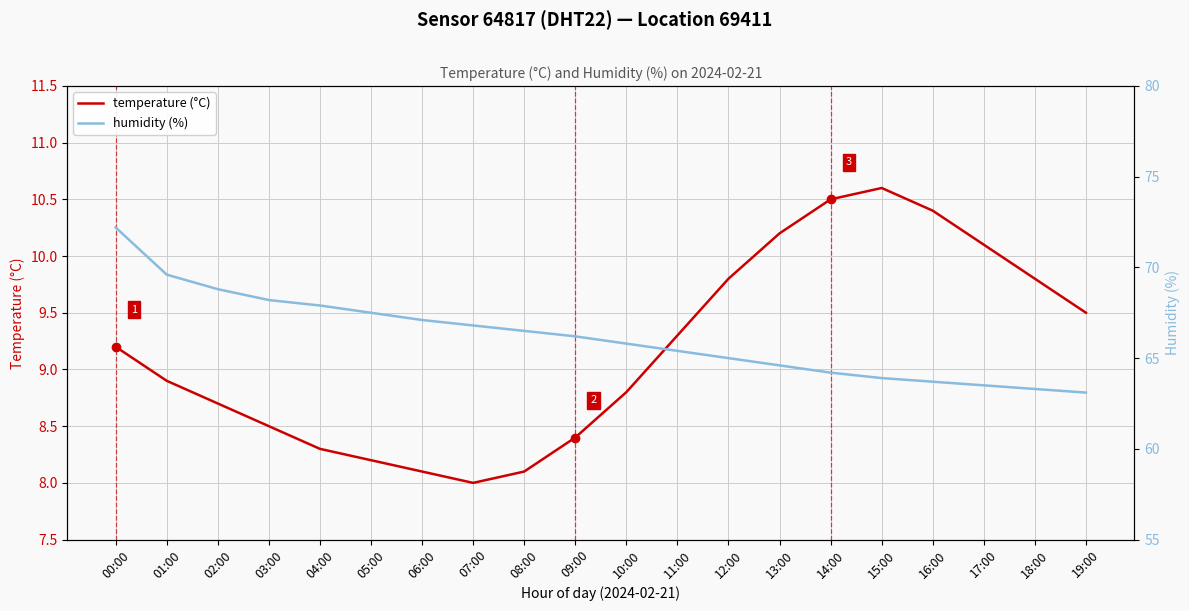

What is the total value across all series at 17:00?

73.6